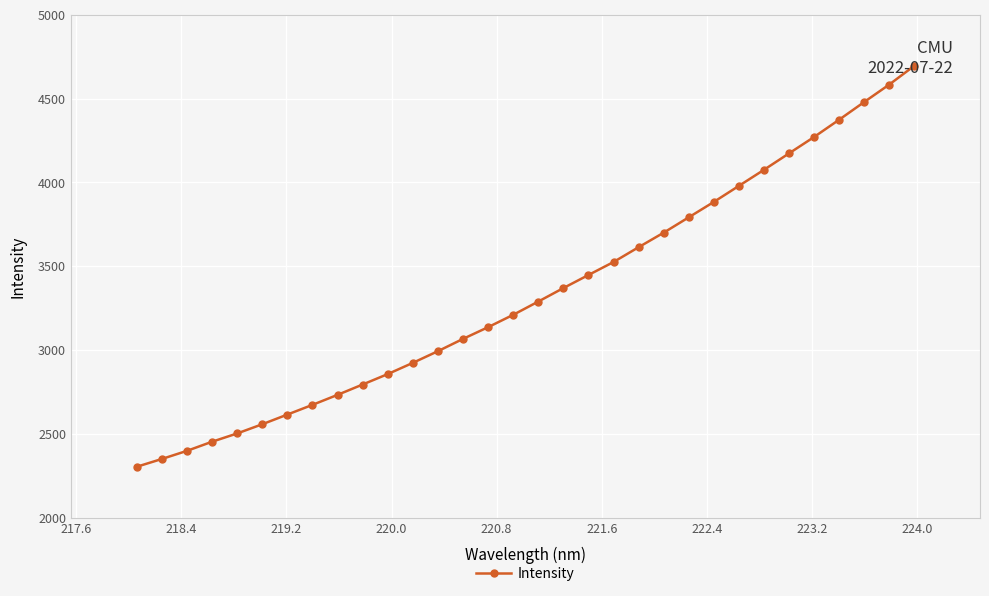

What is the average value?

3338.0